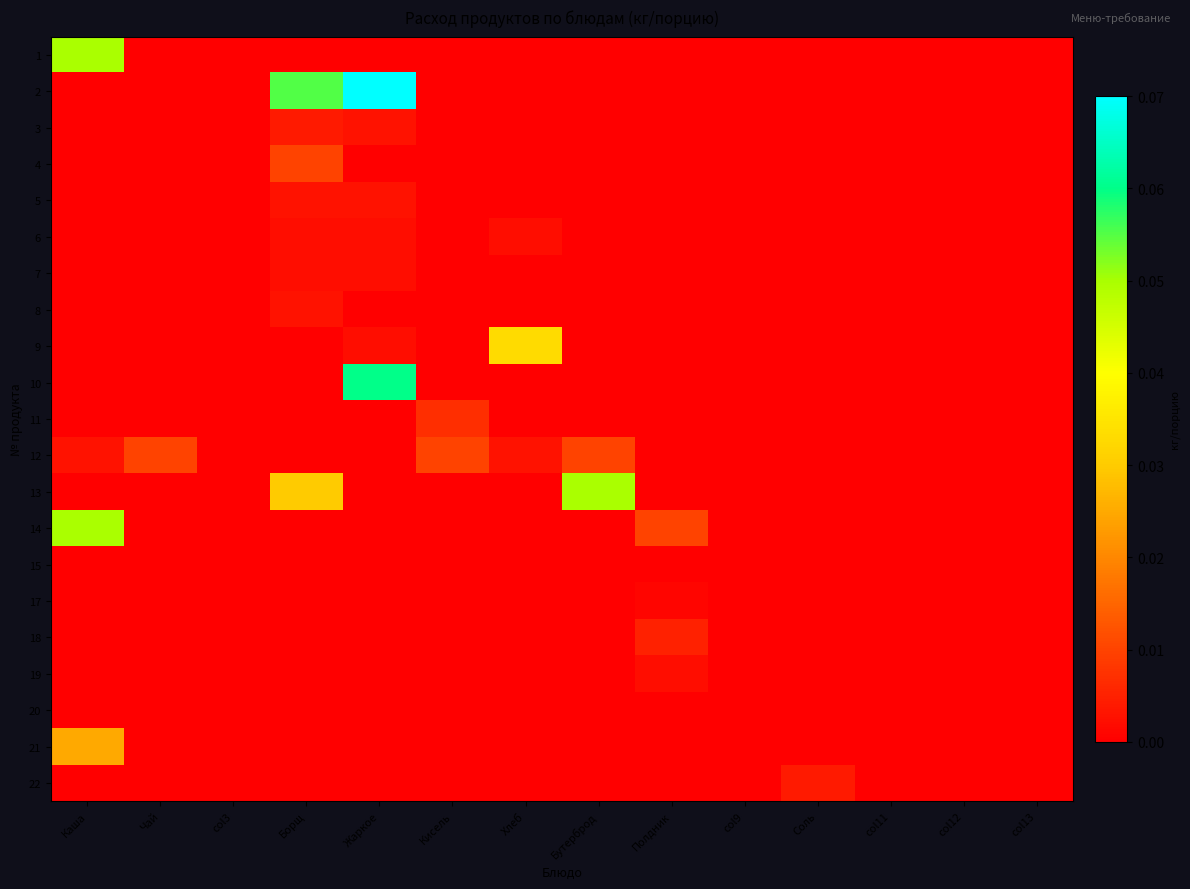

Reading left to right, extract all data points from this chart.

1: Каша=0.1	Чай=0.0	col3=0.0	Борщ=0.0	Жаркое=0.0	Кисель=0.0	Хлеб=0.0	Бутерброд=0.0	Полдник=0.0	col9=0.0	Соль=0.0	col11=0.0	col12=0.0	col13=0.0
2: Каша=0.0	Чай=0.0	col3=0.0	Борщ=0.1	Жаркое=0.1	Кисель=0.0	Хлеб=0.0	Бутерброд=0.0	Полдник=0.0	col9=0.0	Соль=0.0	col11=0.0	col12=0.0	col13=0.0
3: Каша=0.0	Чай=0.0	col3=0.0	Борщ=0.0	Жаркое=0.0	Кисель=0.0	Хлеб=0.0	Бутерброд=0.0	Полдник=0.0	col9=0.0	Соль=0.0	col11=0.0	col12=0.0	col13=0.0
4: Каша=0.0	Чай=0.0	col3=0.0	Борщ=0.0	Жаркое=0.0	Кисель=0.0	Хлеб=0.0	Бутерброд=0.0	Полдник=0.0	col9=0.0	Соль=0.0	col11=0.0	col12=0.0	col13=0.0
5: Каша=0.0	Чай=0.0	col3=0.0	Борщ=0.0	Жаркое=0.0	Кисель=0.0	Хлеб=0.0	Бутерброд=0.0	Полдник=0.0	col9=0.0	Соль=0.0	col11=0.0	col12=0.0	col13=0.0
6: Каша=0.0	Чай=0.0	col3=0.0	Борщ=0.0	Жаркое=0.0	Кисель=0.0	Хлеб=0.0	Бутерброд=0.0	Полдник=0.0	col9=0.0	Соль=0.0	col11=0.0	col12=0.0	col13=0.0
7: Каша=0.0	Чай=0.0	col3=0.0	Борщ=0.0	Жаркое=0.0	Кисель=0.0	Хлеб=0.0	Бутерброд=0.0	Полдник=0.0	col9=0.0	Соль=0.0	col11=0.0	col12=0.0	col13=0.0
8: Каша=0.0	Чай=0.0	col3=0.0	Борщ=0.0	Жаркое=0.0	Кисель=0.0	Хлеб=0.0	Бутерброд=0.0	Полдник=0.0	col9=0.0	Соль=0.0	col11=0.0	col12=0.0	col13=0.0
9: Каша=0.0	Чай=0.0	col3=0.0	Борщ=0.0	Жаркое=0.0	Кисель=0.0	Хлеб=0.0	Бутерброд=0.0	Полдник=0.0	col9=0.0	Соль=0.0	col11=0.0	col12=0.0	col13=0.0
10: Каша=0.0	Чай=0.0	col3=0.0	Борщ=0.0	Жаркое=0.1	Кисель=0.0	Хлеб=0.0	Бутерброд=0.0	Полдник=0.0	col9=0.0	Соль=0.0	col11=0.0	col12=0.0	col13=0.0
11: Каша=0.0	Чай=0.0	col3=0.0	Борщ=0.0	Жаркое=0.0	Кисель=0.0	Хлеб=0.0	Бутерброд=0.0	Полдник=0.0	col9=0.0	Соль=0.0	col11=0.0	col12=0.0	col13=0.0
12: Каша=0.0	Чай=0.0	col3=0.0	Борщ=0.0	Жаркое=0.0	Кисель=0.0	Хлеб=0.0	Бутерброд=0.0	Полдник=0.0	col9=0.0	Соль=0.0	col11=0.0	col12=0.0	col13=0.0
13: Каша=0.0	Чай=0.0	col3=0.0	Борщ=0.0	Жаркое=0.0	Кисель=0.0	Хлеб=0.0	Бутерброд=0.1	Полдник=0.0	col9=0.0	Соль=0.0	col11=0.0	col12=0.0	col13=0.0
14: Каша=0.1	Чай=0.0	col3=0.0	Борщ=0.0	Жаркое=0.0	Кисель=0.0	Хлеб=0.0	Бутерброд=0.0	Полдник=0.0	col9=0.0	Соль=0.0	col11=0.0	col12=0.0	col13=0.0
15: Каша=0.0	Чай=0.0	col3=0.0	Борщ=0.0	Жаркое=0.0	Кисель=0.0	Хлеб=0.0	Бутерброд=0.0	Полдник=0.0	col9=0.0	Соль=0.0	col11=0.0	col12=0.0	col13=0.0
17: Каша=0.0	Чай=0.0	col3=0.0	Борщ=0.0	Жаркое=0.0	Кисель=0.0	Хлеб=0.0	Бутерброд=0.0	Полдник=0.0	col9=0.0	Соль=0.0	col11=0.0	col12=0.0	col13=0.0
18: Каша=0.0	Чай=0.0	col3=0.0	Борщ=0.0	Жаркое=0.0	Кисель=0.0	Хлеб=0.0	Бутерброд=0.0	Полдник=0.0	col9=0.0	Соль=0.0	col11=0.0	col12=0.0	col13=0.0
19: Каша=0.0	Чай=0.0	col3=0.0	Борщ=0.0	Жаркое=0.0	Кисель=0.0	Хлеб=0.0	Бутерброд=0.0	Полдник=0.0	col9=0.0	Соль=0.0	col11=0.0	col12=0.0	col13=0.0
20: Каша=0.0	Чай=0.0	col3=0.0	Борщ=0.0	Жаркое=0.0	Кисель=0.0	Хлеб=0.0	Бутерброд=0.0	Полдник=0.0	col9=0.0	Соль=0.0	col11=0.0	col12=0.0	col13=0.0
21: Каша=0.0	Чай=0.0	col3=0.0	Борщ=0.0	Жаркое=0.0	Кисель=0.0	Хлеб=0.0	Бутерброд=0.0	Полдник=0.0	col9=0.0	Соль=0.0	col11=0.0	col12=0.0	col13=0.0
22: Каша=0.0	Чай=0.0	col3=0.0	Борщ=0.0	Жаркое=0.0	Кисель=0.0	Хлеб=0.0	Бутерброд=0.0	Полдник=0.0	col9=0.0	Соль=0.0	col11=0.0	col12=0.0	col13=0.0